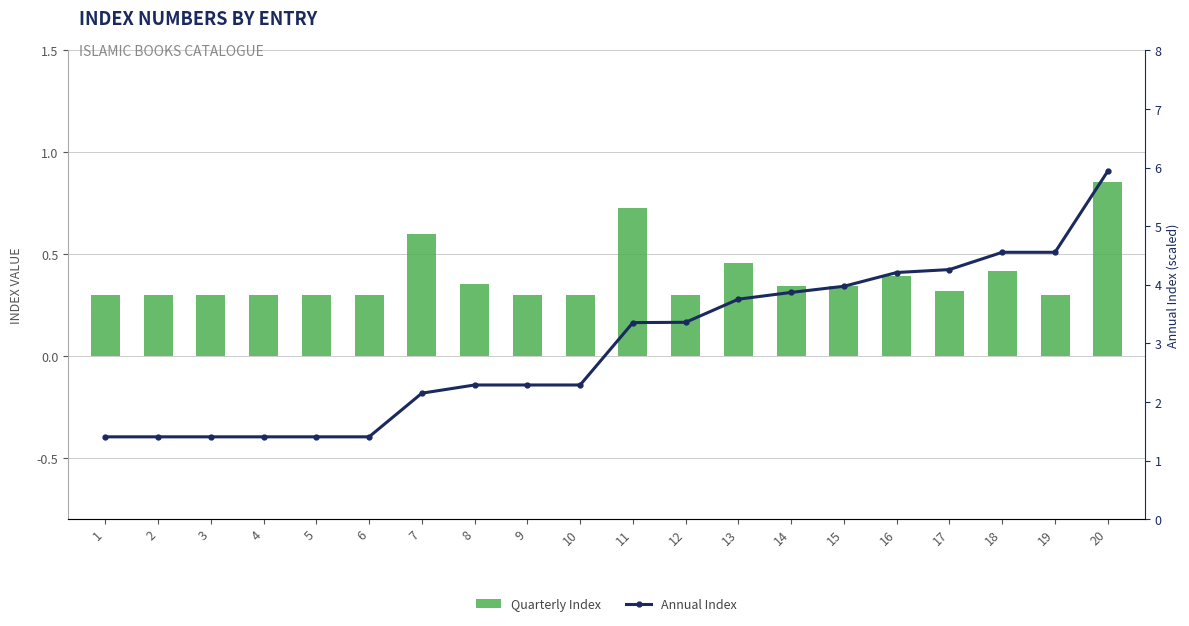

Rank the series at 12 from highest to lowest value.

Annual Index, Quarterly Index